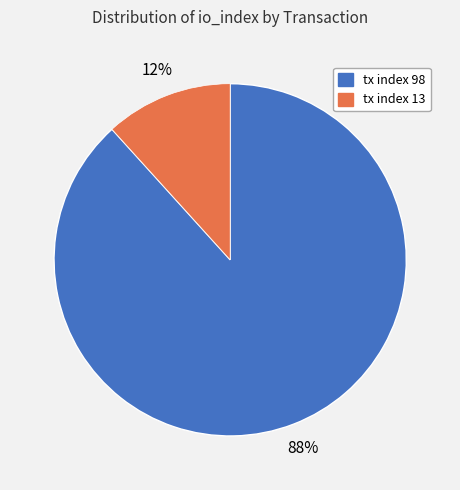

Between tx index 13 and tx index 98, which is larger?

tx index 98